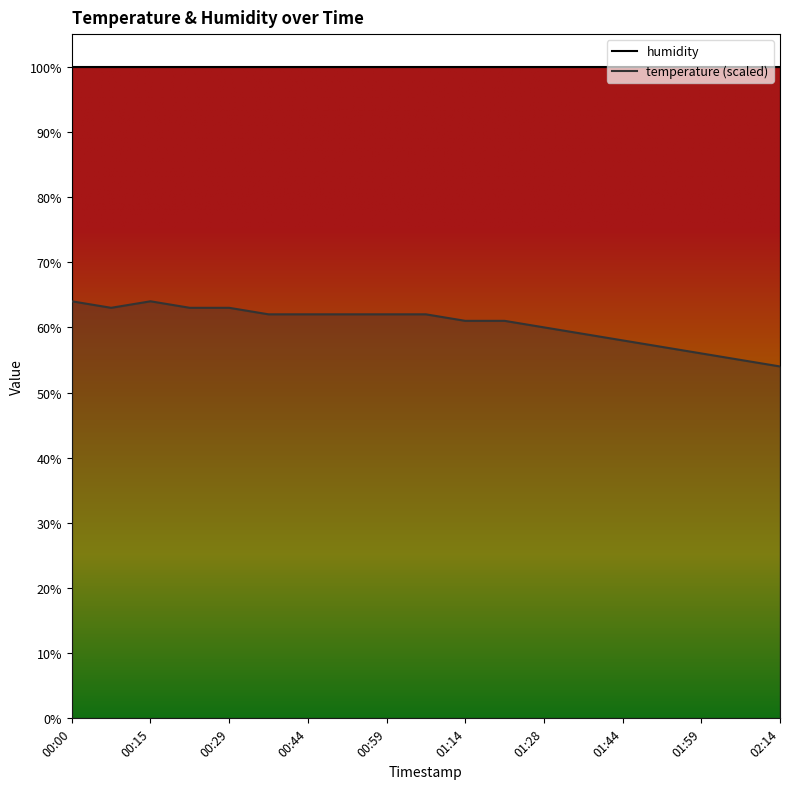

Rank the categories by value from lowest to highest.

02:14, 02:07, 01:59, 01:51, 01:44, 01:36, 01:28, 01:14, 01:21, 00:37, 00:44, 00:51, 00:59, 01:06, 00:07, 00:22, 00:29, 00:00, 00:15